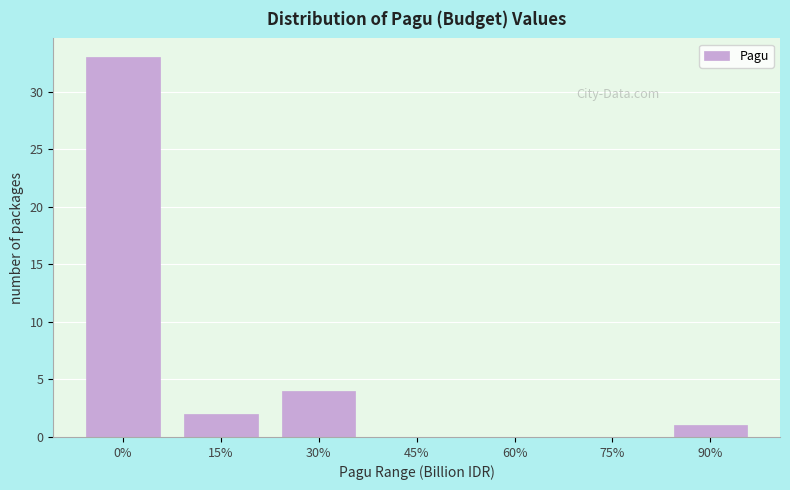

Reading left to right, list all the values displayed in this chart.

0%=33	15%=2	30%=4	45%=0	60%=0	75%=0	90%=1